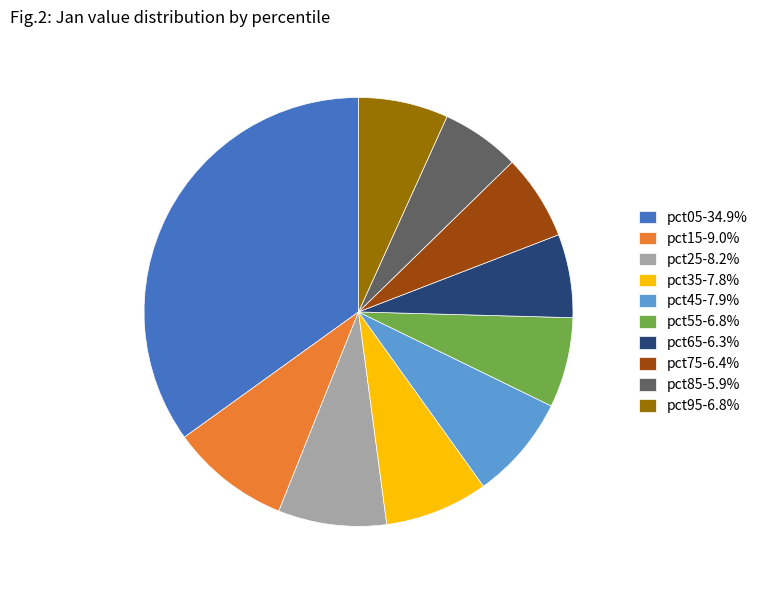

Is the sum of pct75-6.4% and pct15-9.0% greater than half?

No